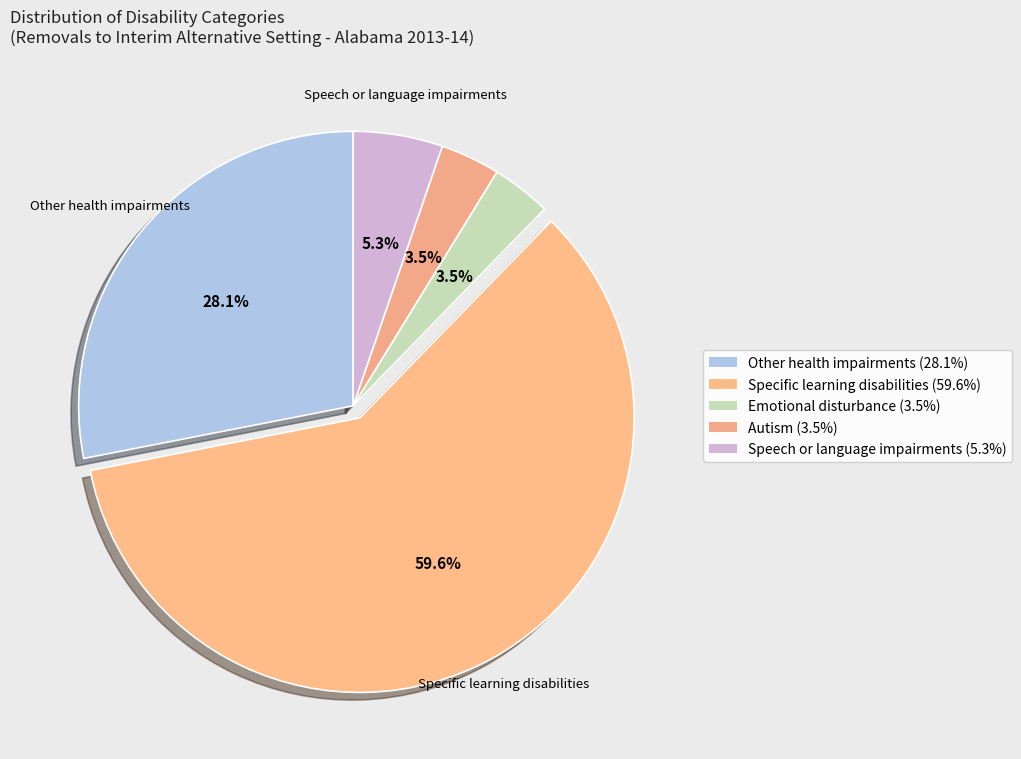

Count the number of slices in the pie.

5